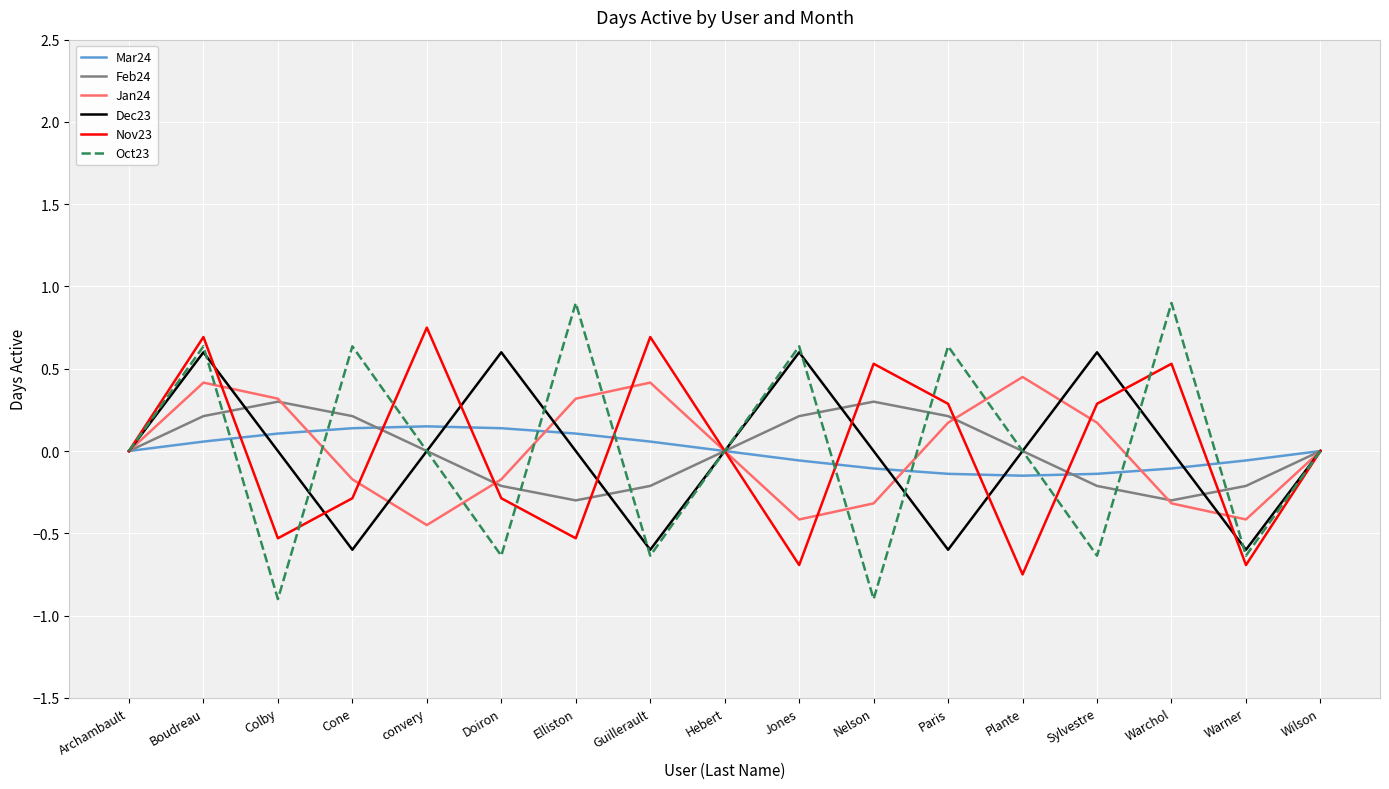

True or false: Mar24 has a value of -0.0 at Nelson.

False